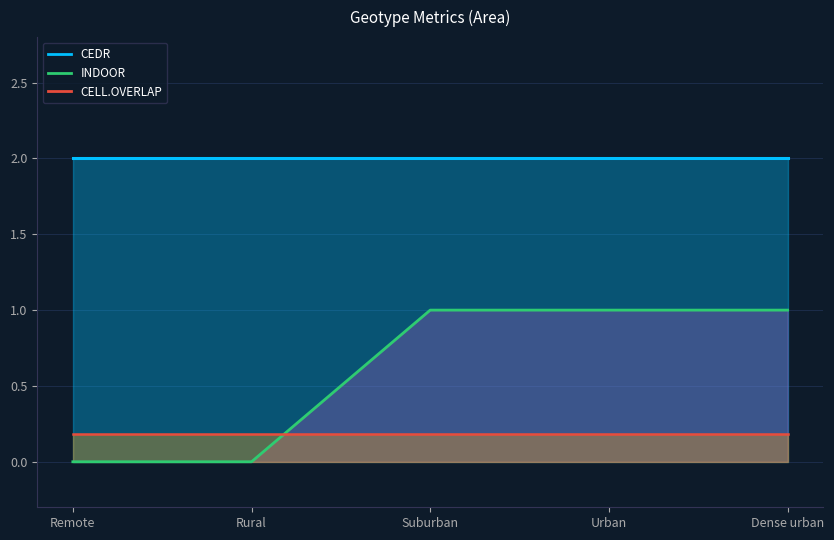

Is it true that CELL.OVERLAP equals 0.2 at Rural?

True